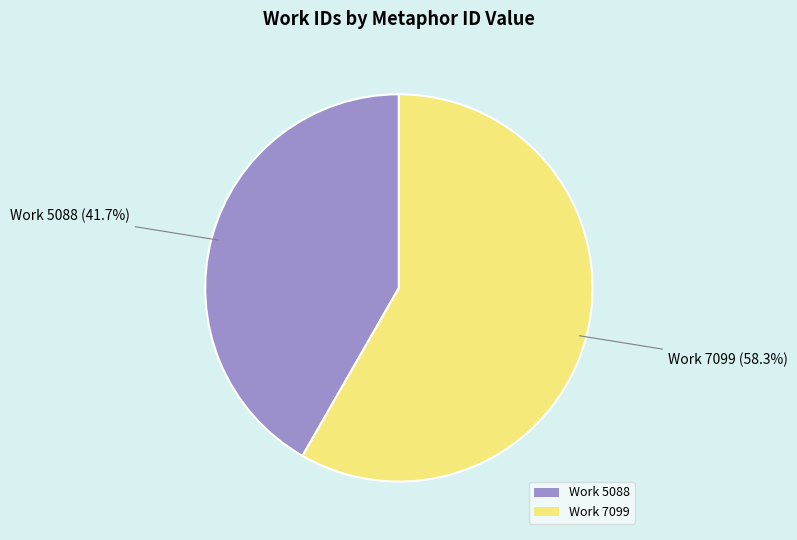

To the nearest percent, what is the average slice percentage?

50%